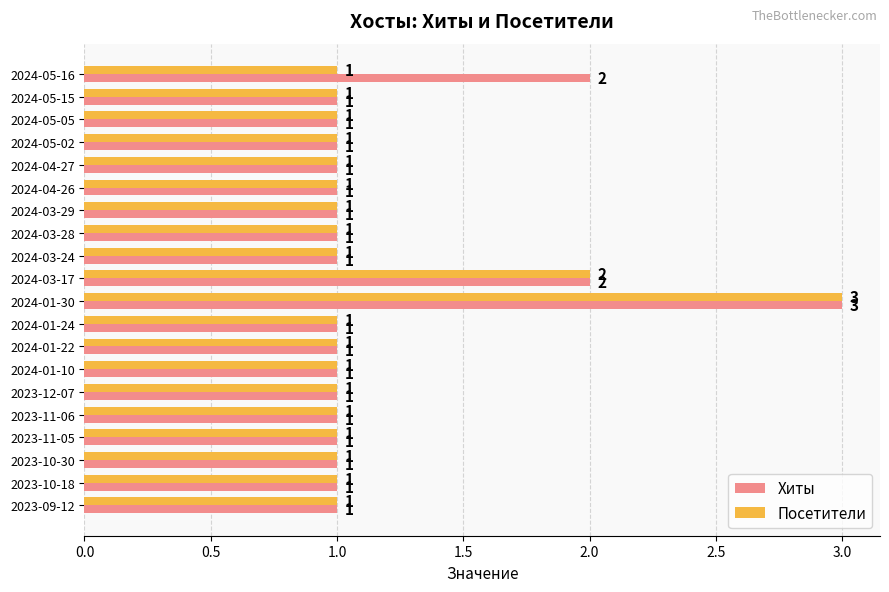

How many Хиты values are between 1 and 2?

19